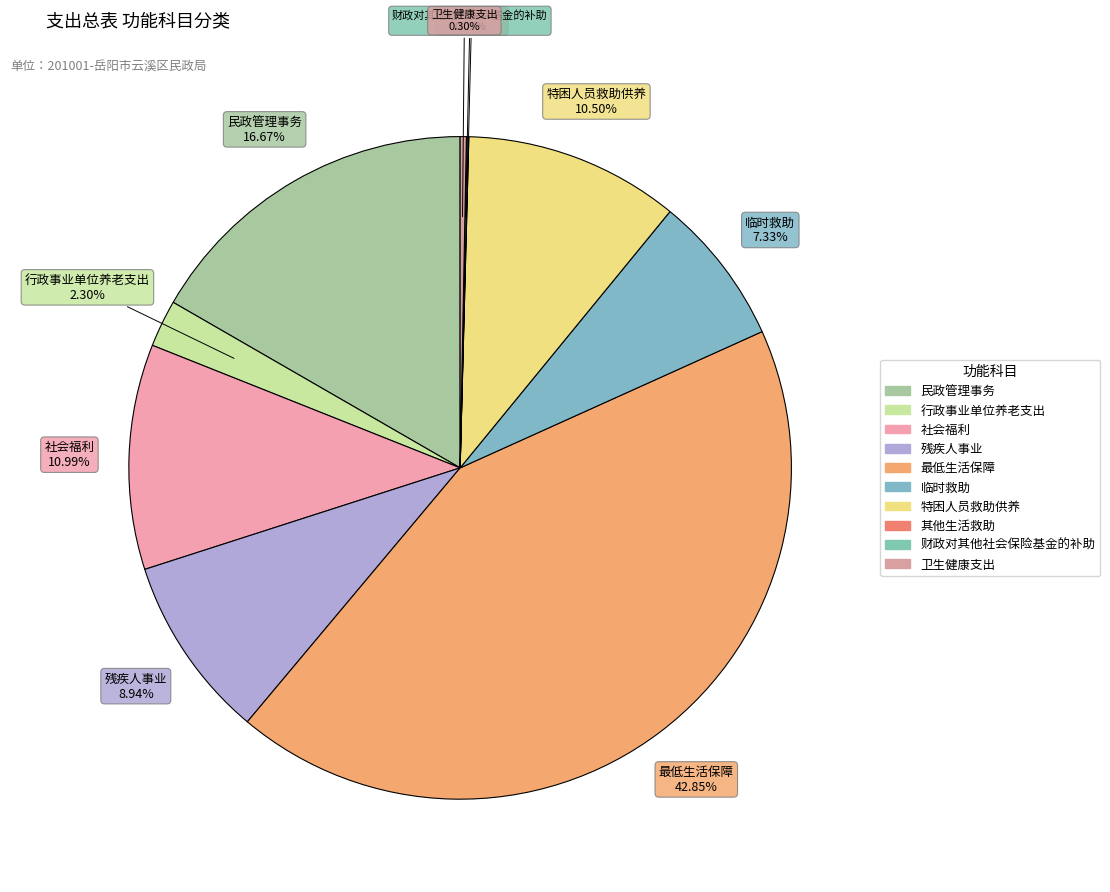

To the nearest percent, what percentage of the pie is 临时救助?

7%